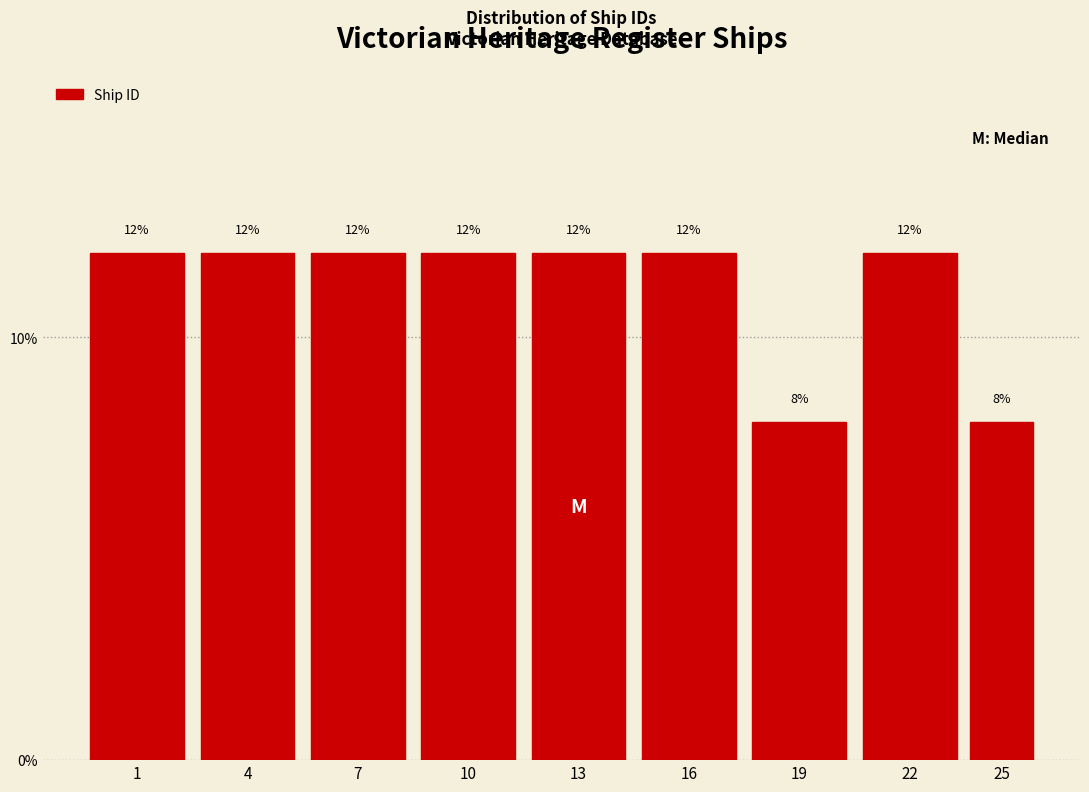

Reading right to left, extract all data points from this chart.

25=8	22=12	19=8	16=12	13=12	10=12	7=12	4=12	1=12